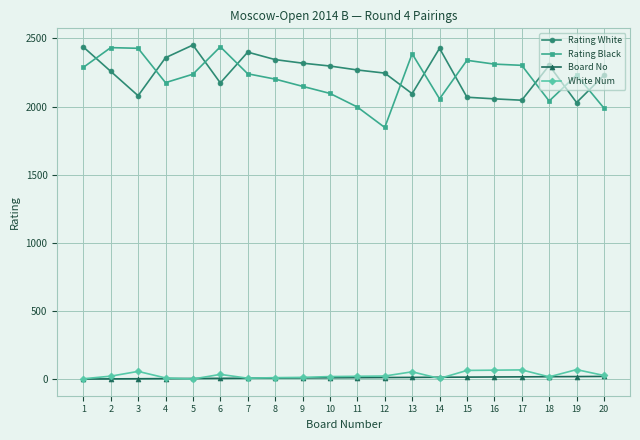

How many lines are shown in the chart?

4